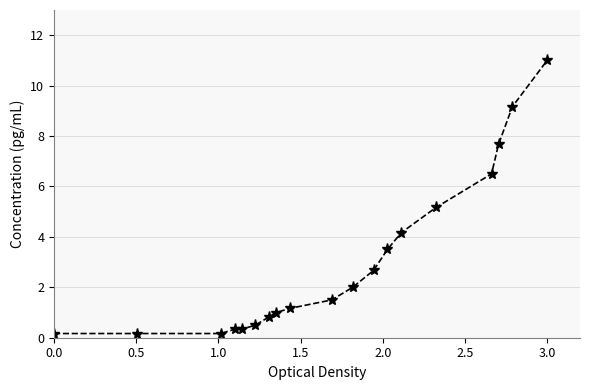

What is the maximum value shown in the chart?

11.0